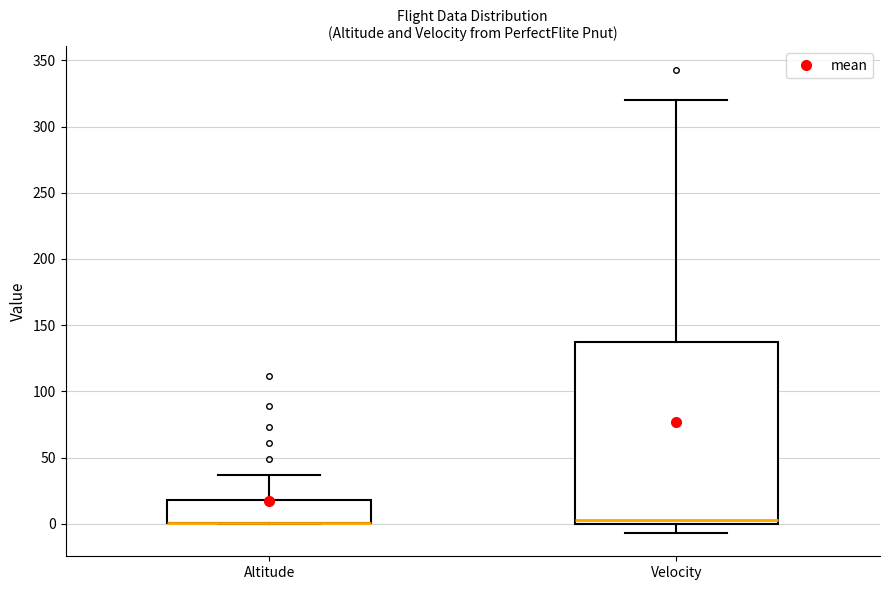

Reading left to right, read every box against the y-axis: the position of its median line, the range the box covers, and the ends of its whiskers. The values are not printed on the chart, so give them approximately, as read against the axis.

Altitude: median 0 (drawn on the box's lower edge), box 0 to 20, whiskers 0 to 35
Velocity: median 5, box 0 to 135, whiskers -5 to 320